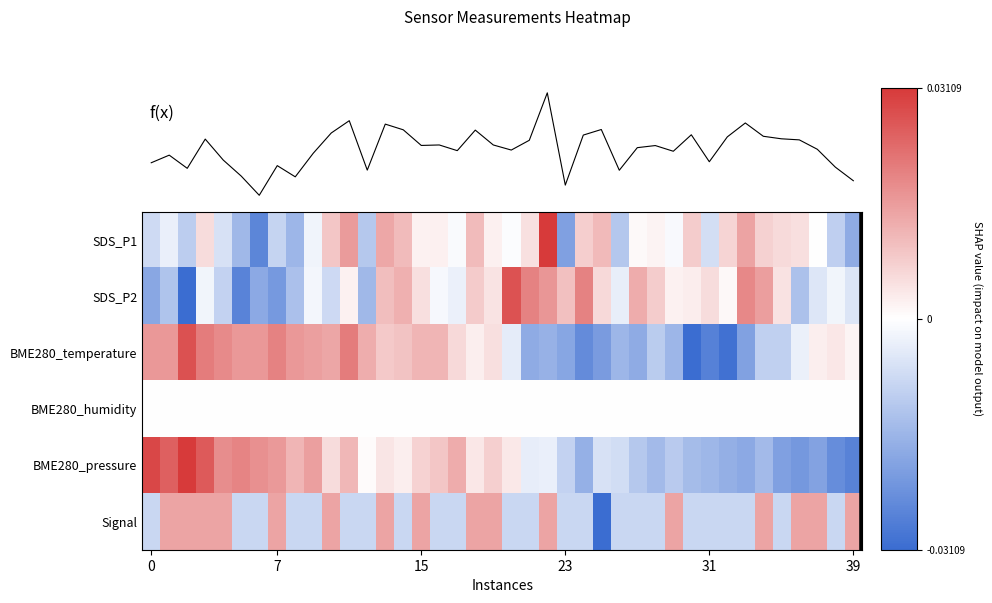

The value of SDS_P2 at 0 is -0.6. True or false?

True